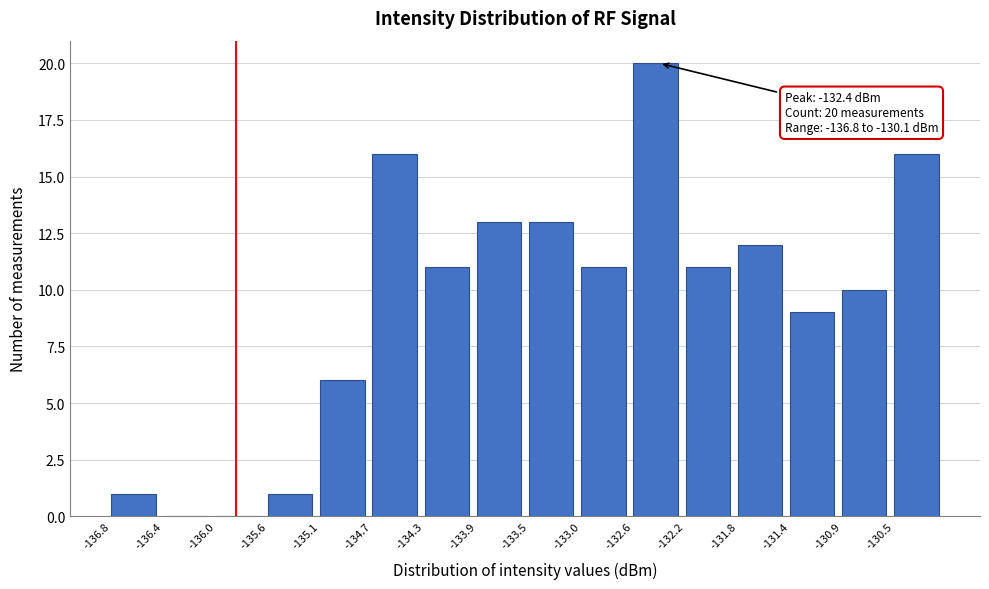

Over which range of the x-axis is the bar tallest?

-132.60 to -132.20